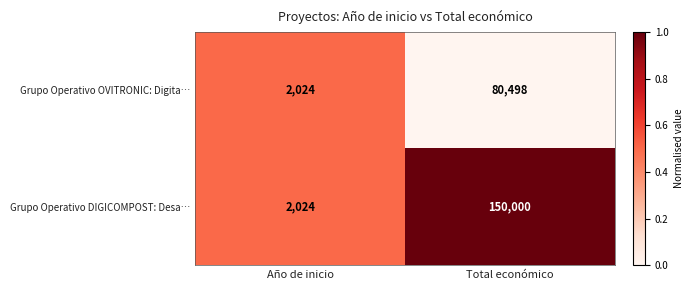

Which series has the largest total across all categories?

Grupo Operativo DIGICOMPOST: Desa…